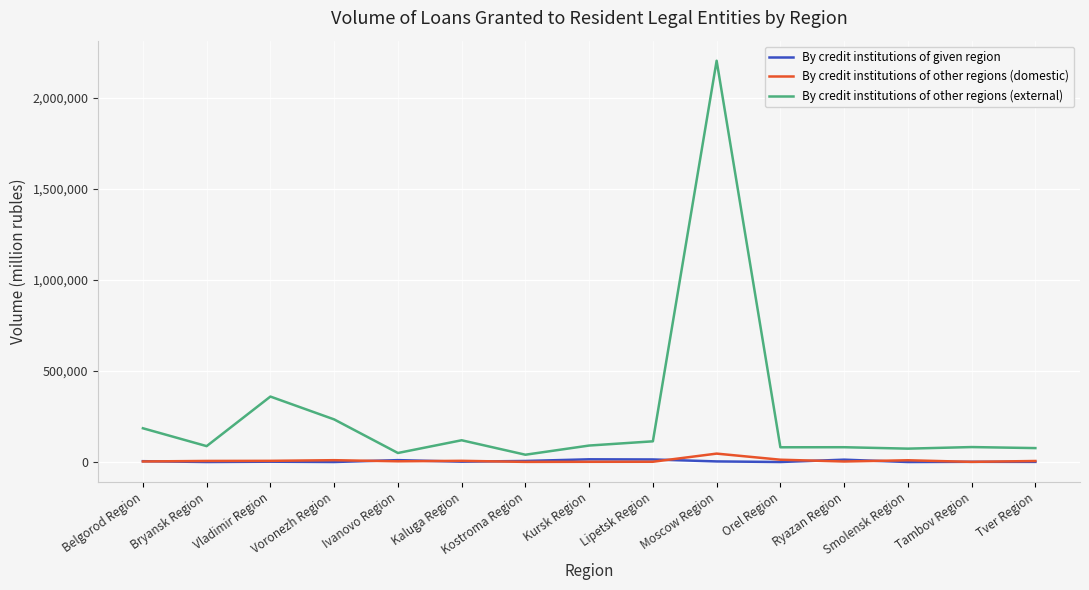

What is the difference between the maximum and minimum values in the By credit institutions of given region series?

14844